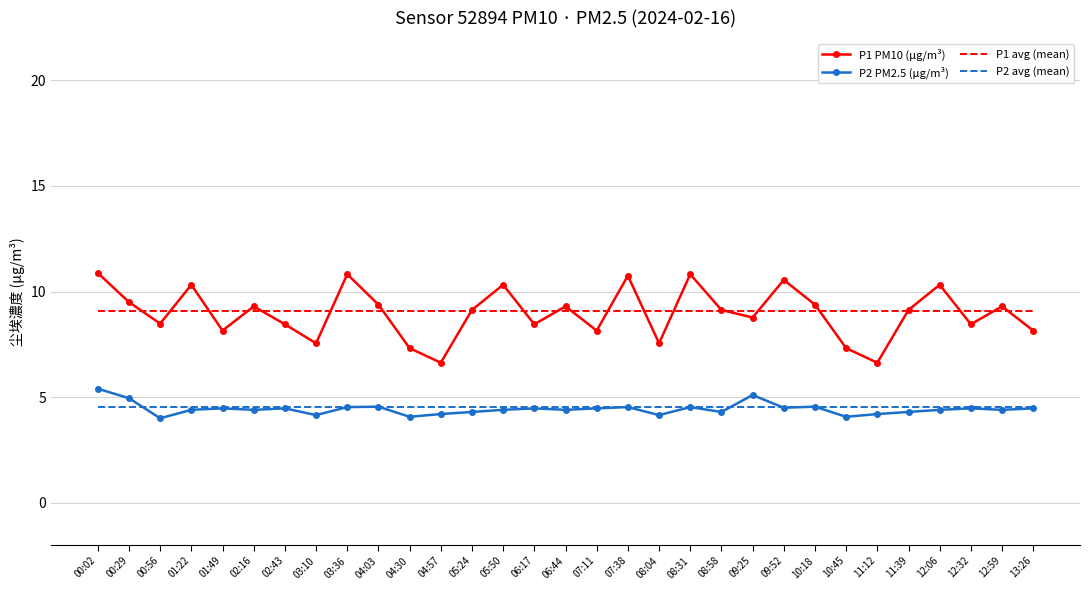

True or false: P1 PM10 (µg/m³) and P2 PM2.5 (µg/m³) cross at least once.

False